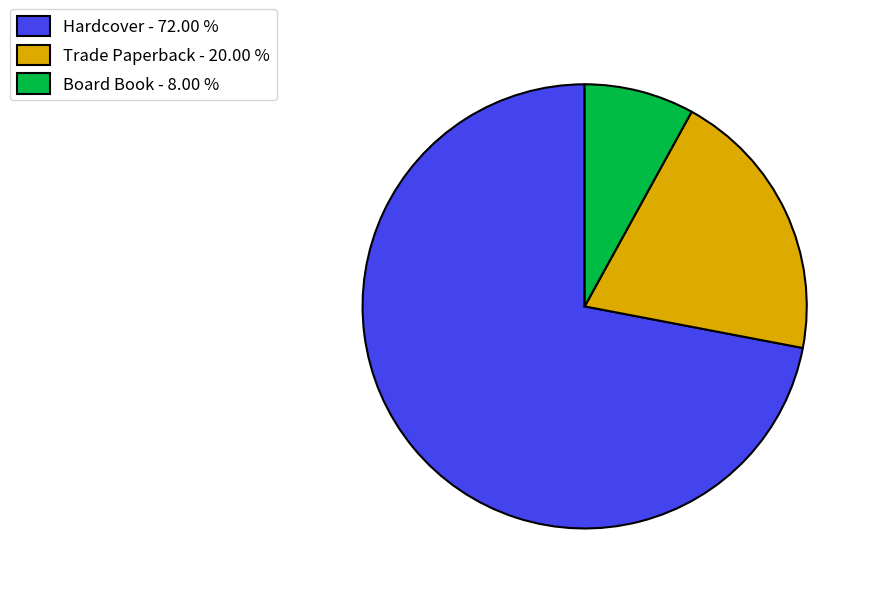

True or false: Trade Paperback accounts for 20% of the total.

True